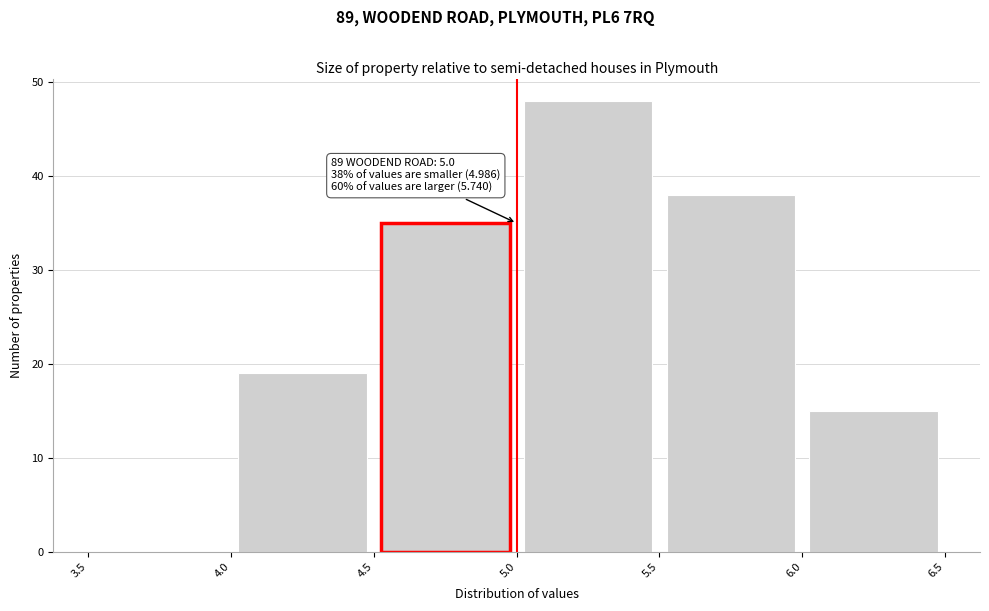

Which range on the x-axis has the tallest bar?

5.0 to 5.5